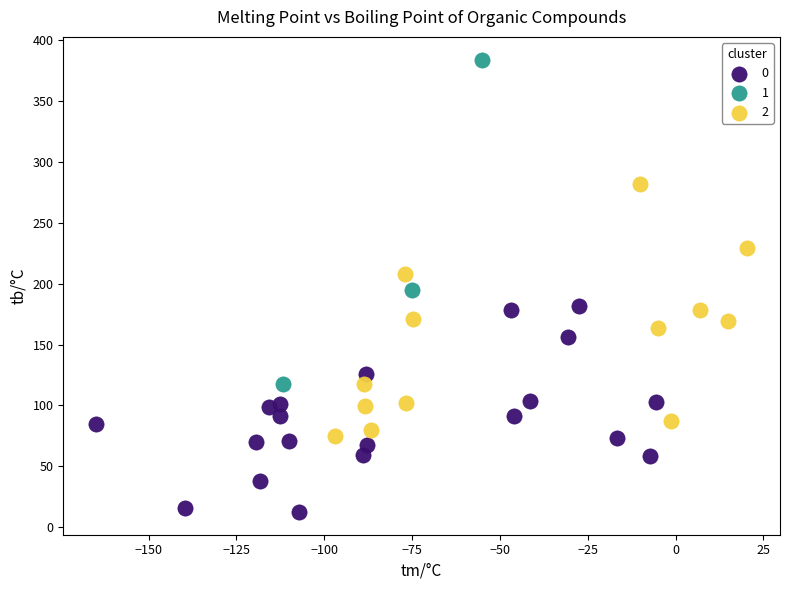

What are all the series names shown in the legend?

0, 1, 2